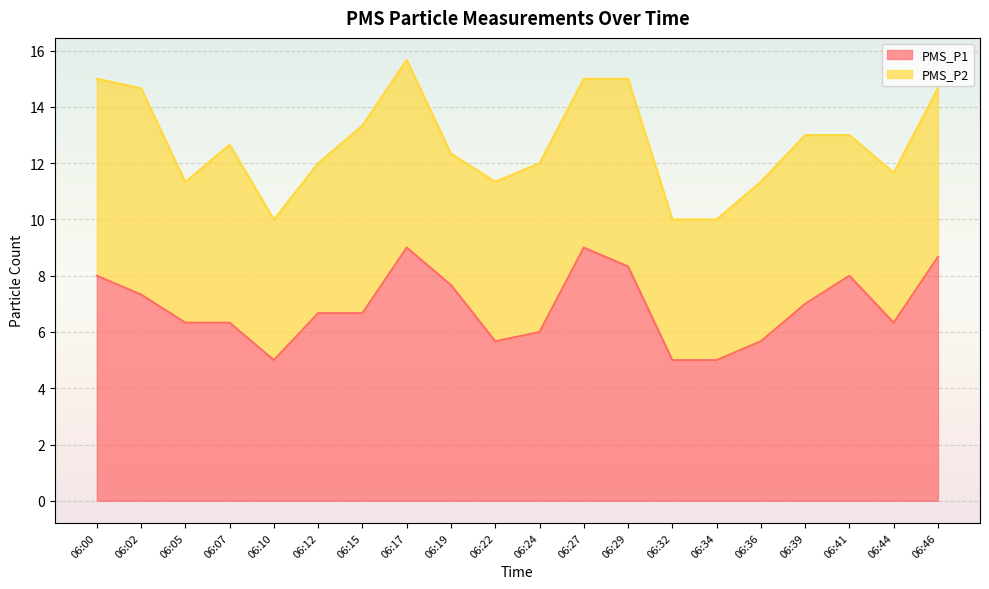

Is it true that PMS_P1 equals 9.8 at 06:24?

False